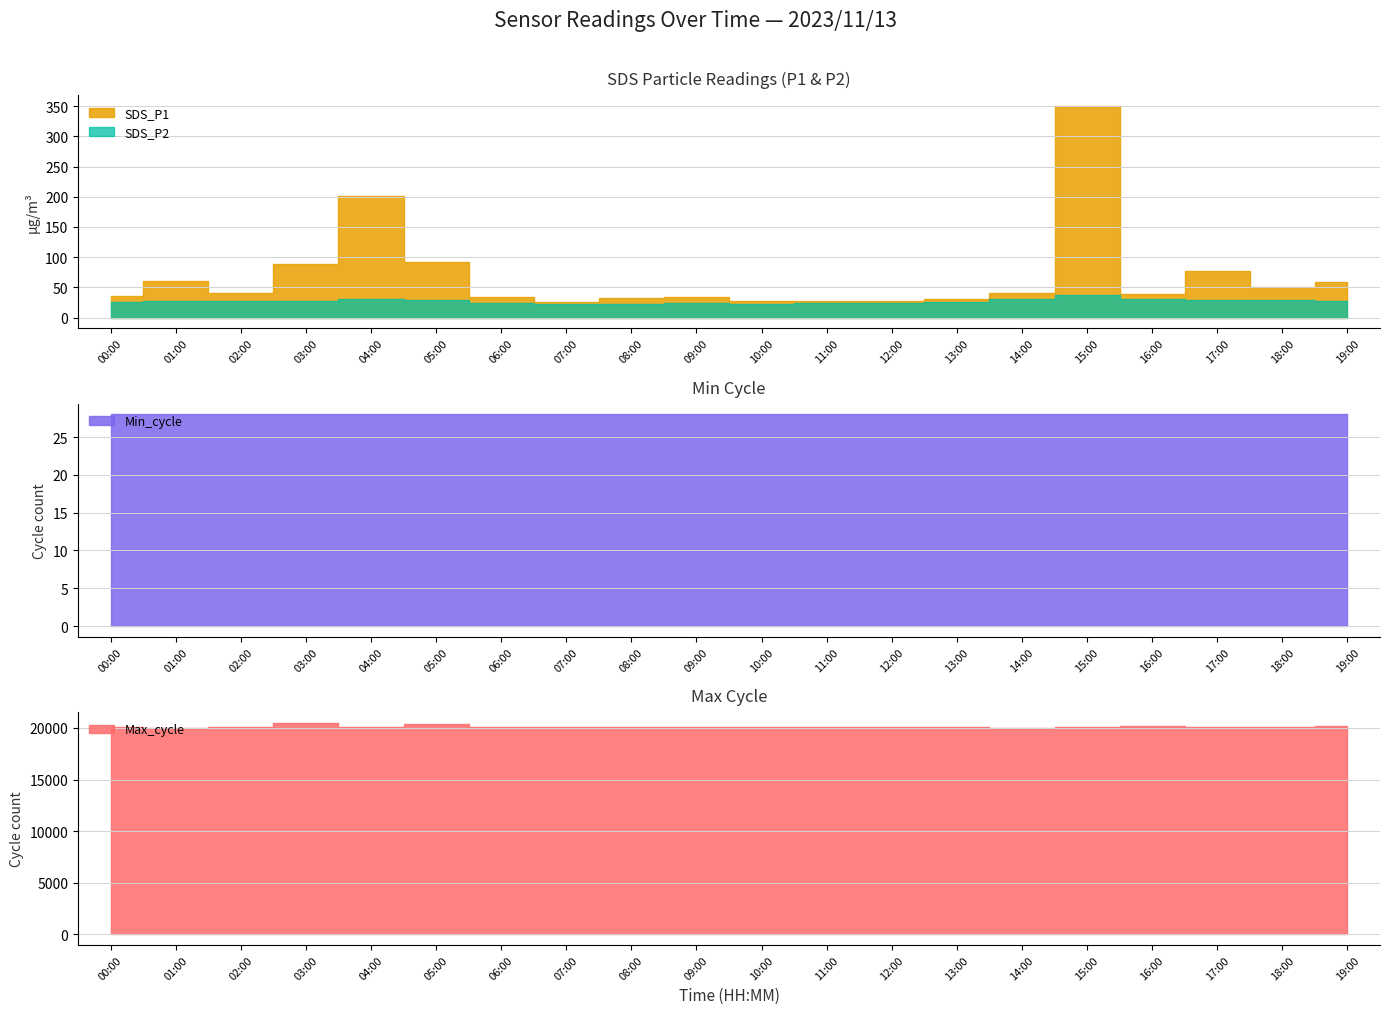

Which series has the widest spread of values?

Max_cycle